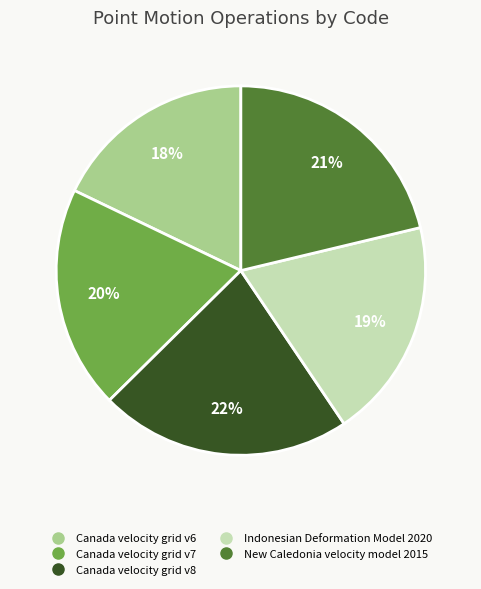

The Canada velocity grid v7 slice represents 20% of the pie. True or false?

True